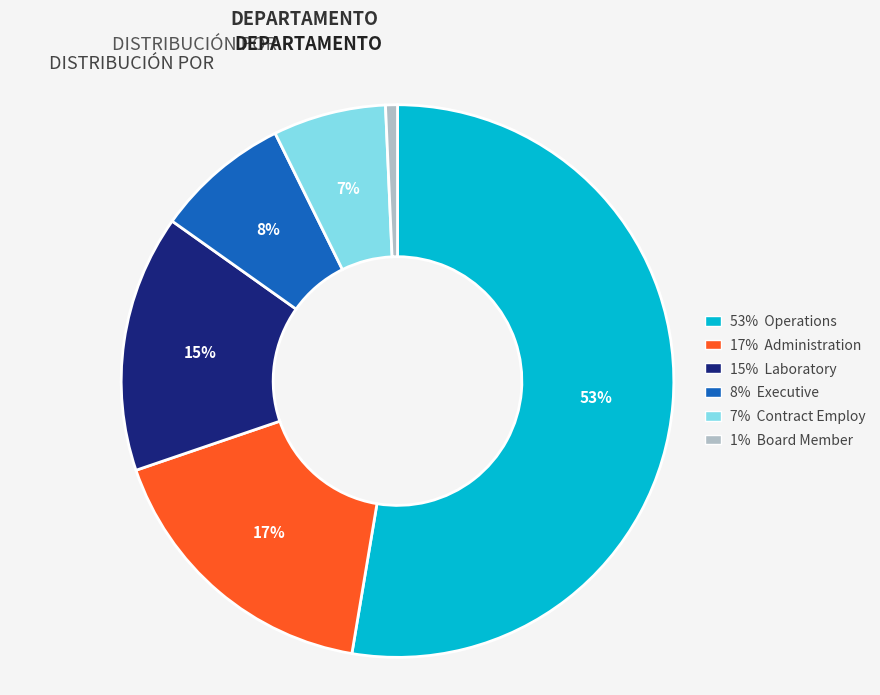

Is there any slice that represents more than half of the pie?

Yes